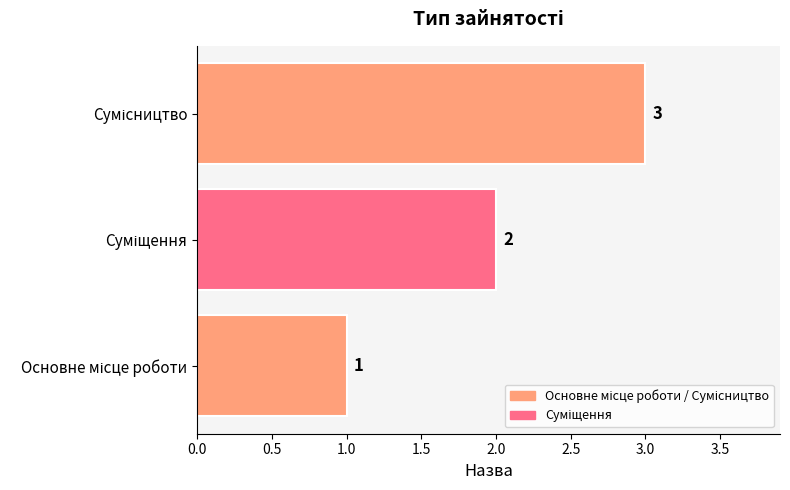

What is the maximum value shown in the chart?

3